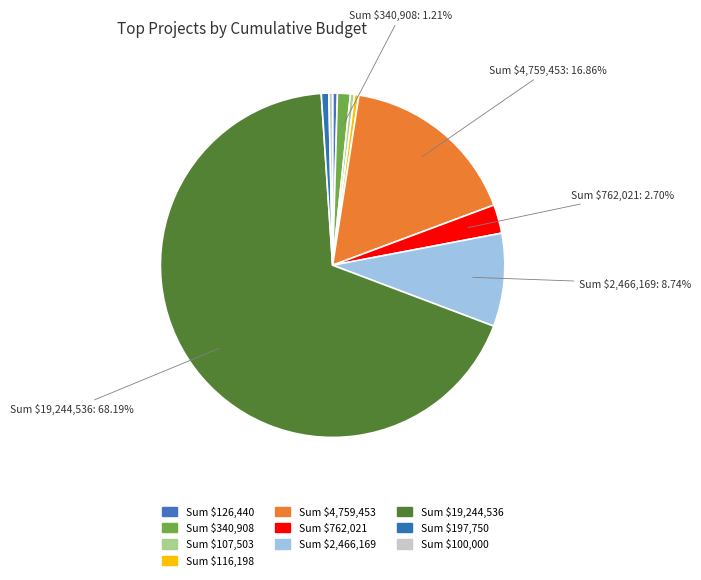

How many slices are in this pie chart?

10